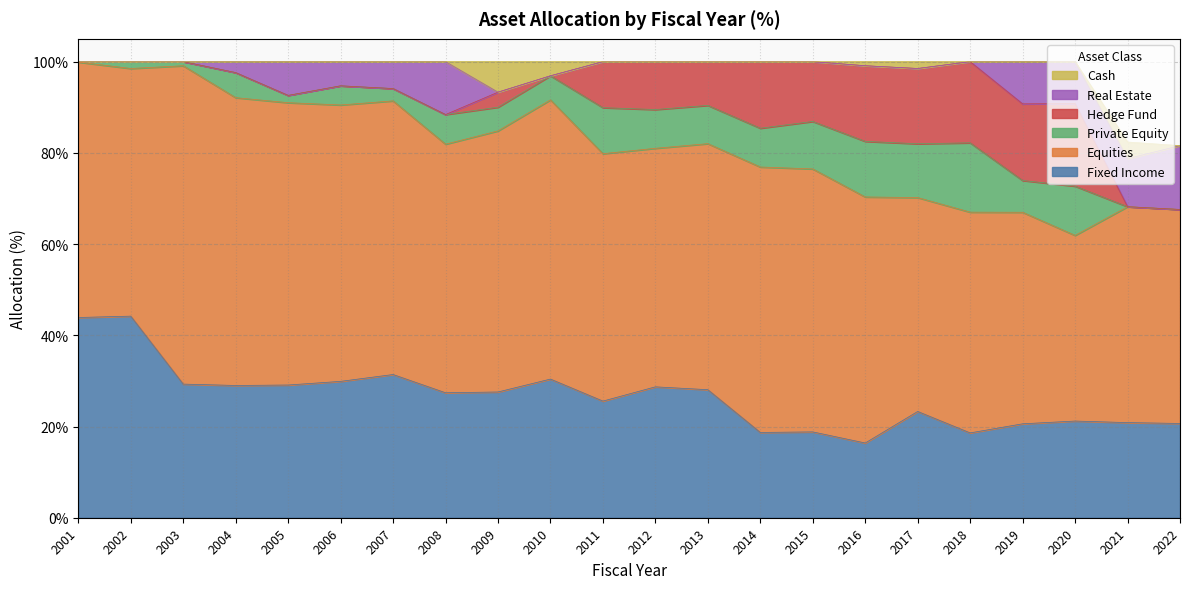

Which series changed the most between 2004 and 2021?

Equities